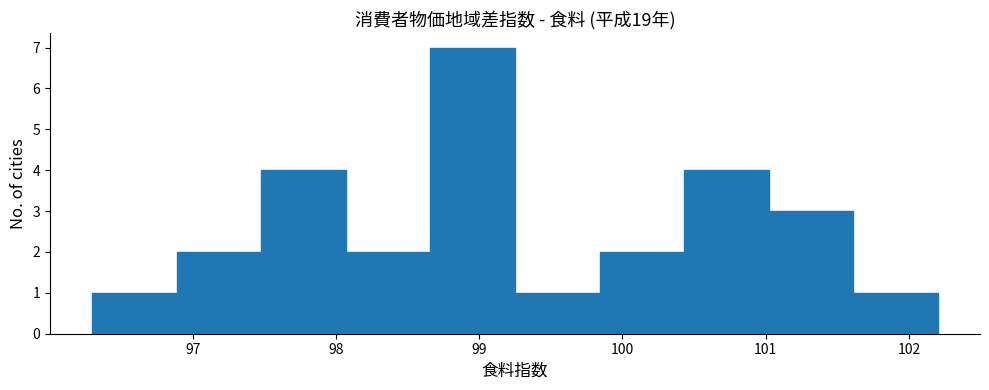

Reading left to right, list every bar in this chart as the range it spans on the x-axis followed by its height. Neither the bar edges nor the heights are printed on the chart, so give them approximately, as read against the axes.

96.30 to 96.89: 1
96.89 to 97.48: 2
97.48 to 98.07: 4
98.07 to 98.66: 2
98.66 to 99.25: 7
99.25 to 99.84: 1
99.84 to 100.43: 2
100.43 to 101.02: 4
101.02 to 101.61: 3
101.61 to 102.20: 1